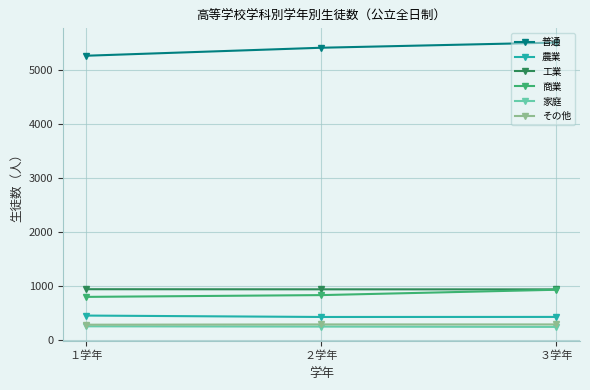

Does the chart have visible grid lines?

Yes